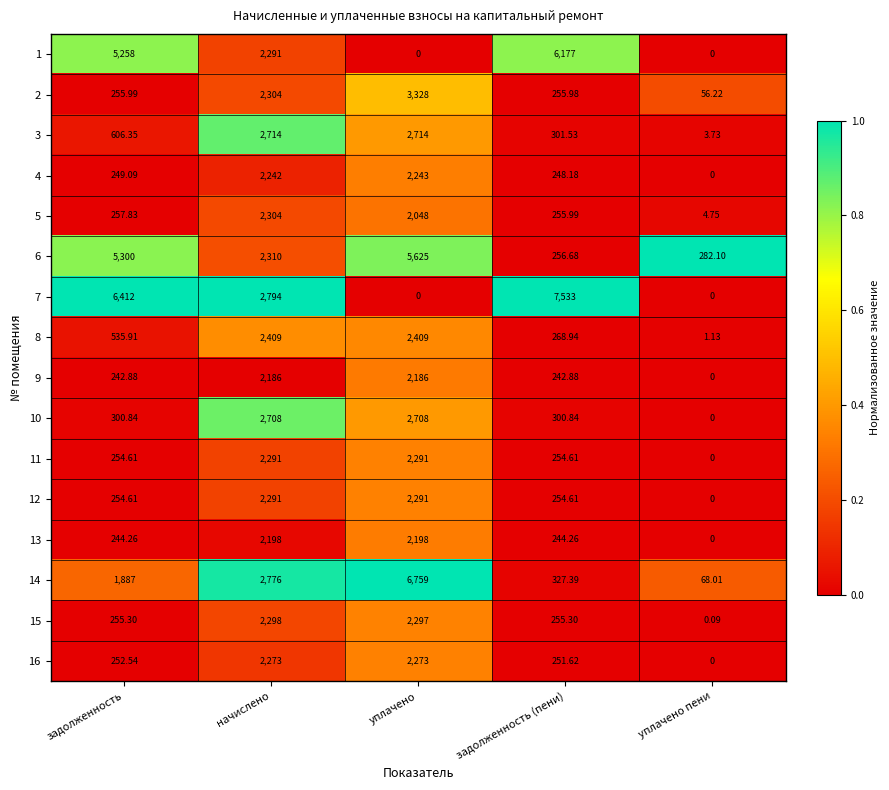

Which category has the highest value across all series?

задолженность (пени)